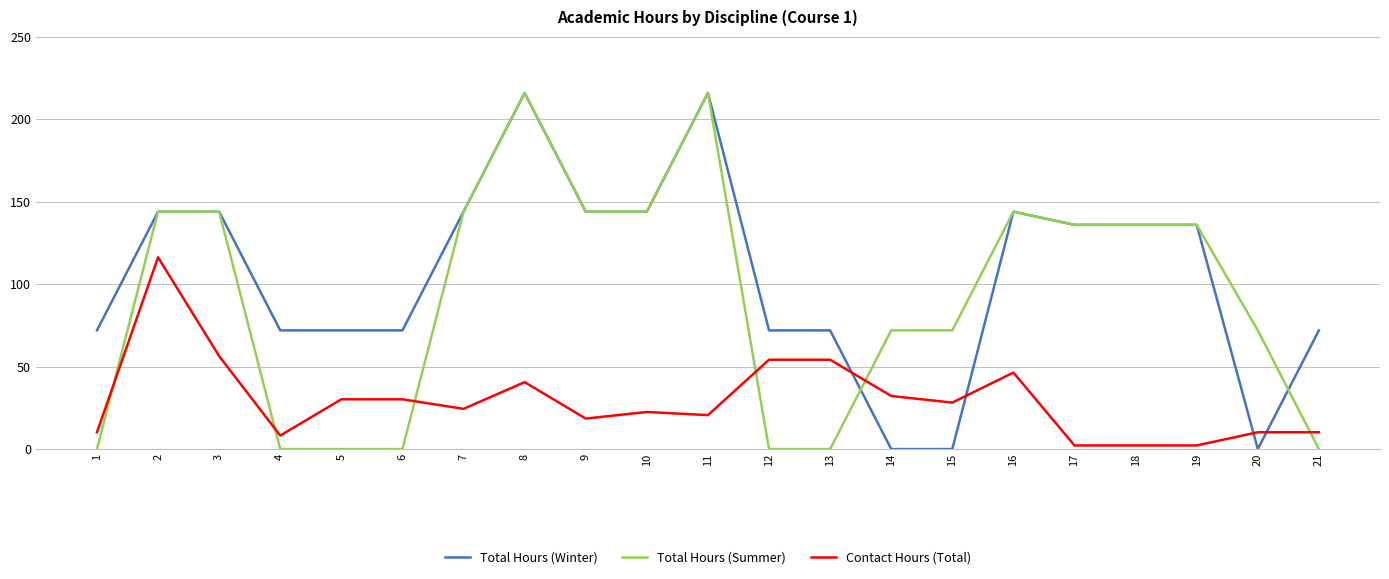

Reading left to right, what are all the values shown in this chart?

Total Hours (Winter): 72.0	144.0	144.0	72.0	72.0	72.0	144.0	216.0	144.0	144.0	216.0	72.0	72.0	0.0	0.0	144.0	136.0	136.0	136.0	0.0	72.0
Total Hours (Summer): 0.0	144.0	144.0	0.0	0.0	0.0	144.0	216.0	144.0	144.0	216.0	0.0	0.0	72.0	72.0	144.0	136.0	136.0	136.0	72.0	0.0
Contact Hours (Total): 10.2	116.3	56.4	8.2	30.2	30.2	24.4	40.6	18.5	22.5	20.6	54.2	54.2	32.2	28.2	46.4	2.2	2.2	2.2	10.2	10.2